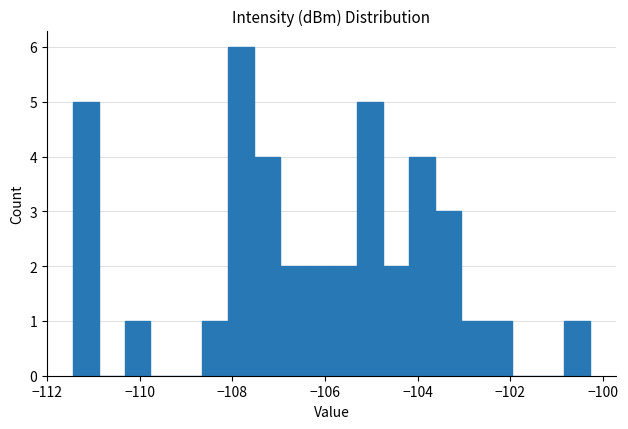

Around what value on the x-axis is the tallest bar? Give the approximate position of its centre, as read against the axis.

-107.8